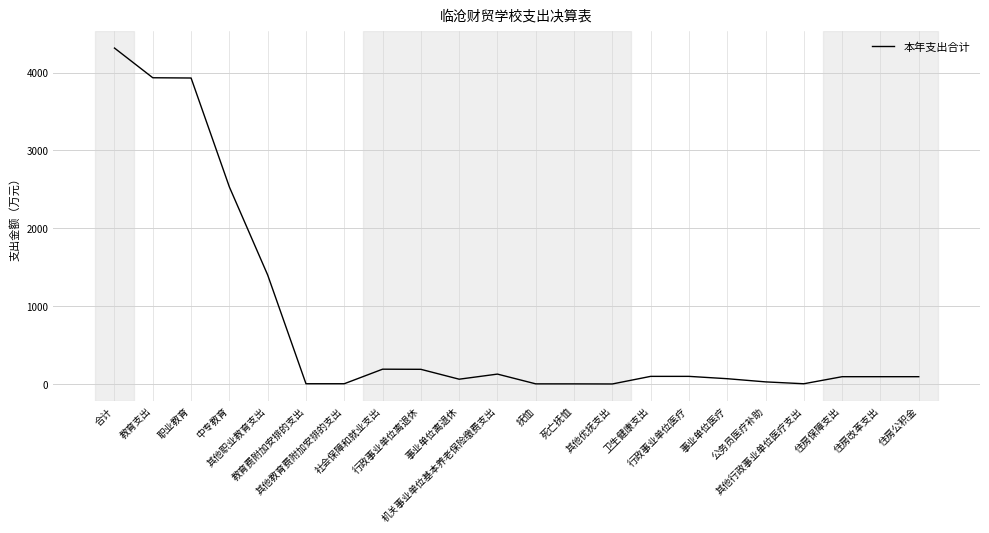

What is the maximum value shown in the chart?

4315.3